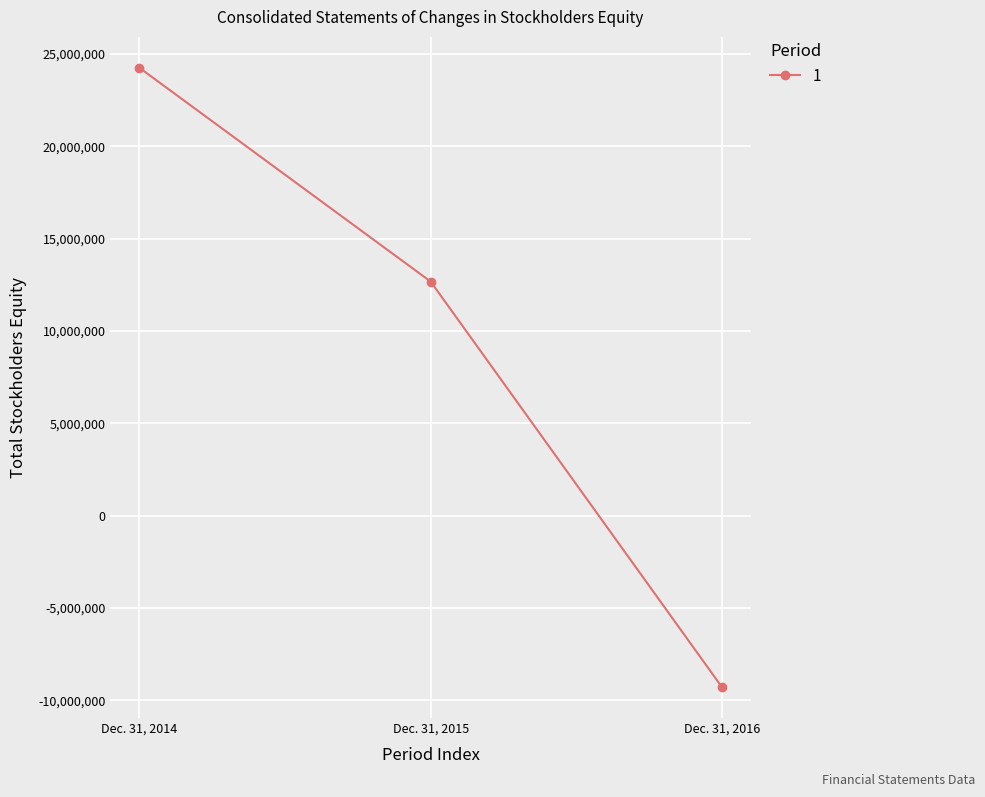

Where does the data first go above 12675742?

Dec. 31, 2014